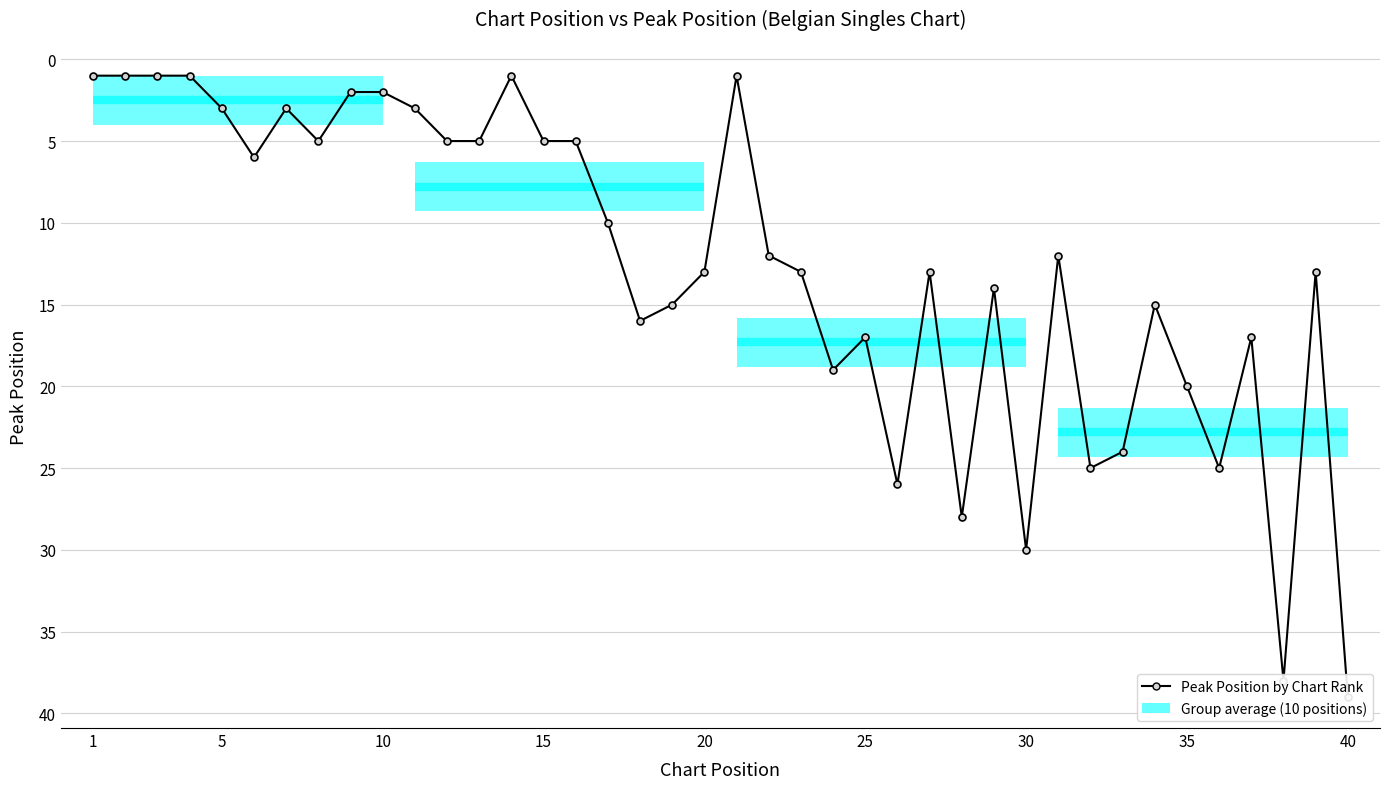

What is the value of the 35th point from the left?

20